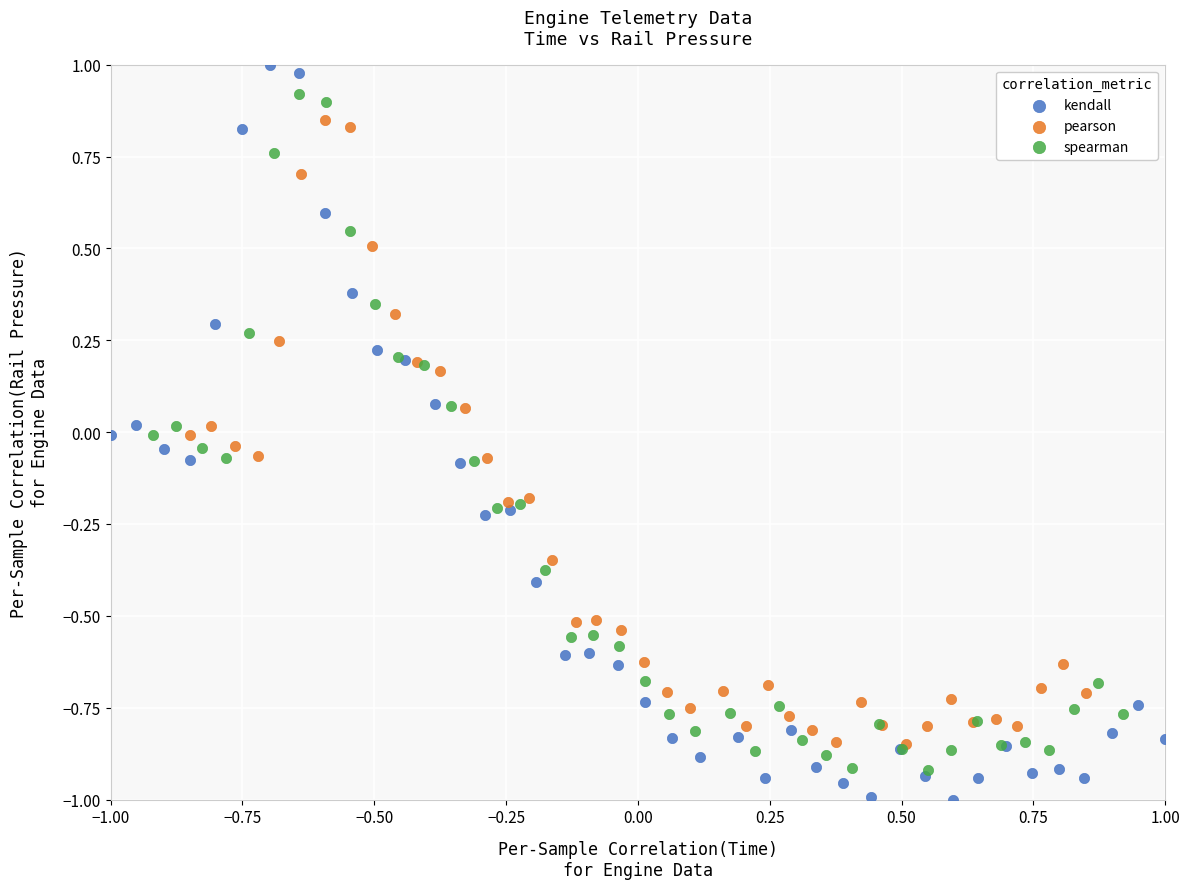

Which series has the widest spread of Y values?

kendall